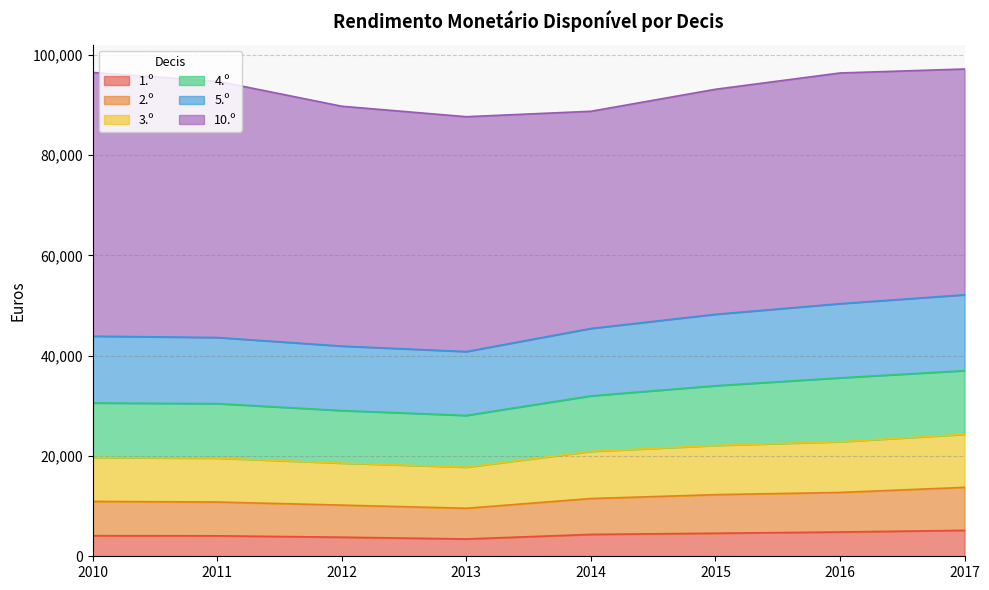

How many interior local valleys does the 3.º series have?

1